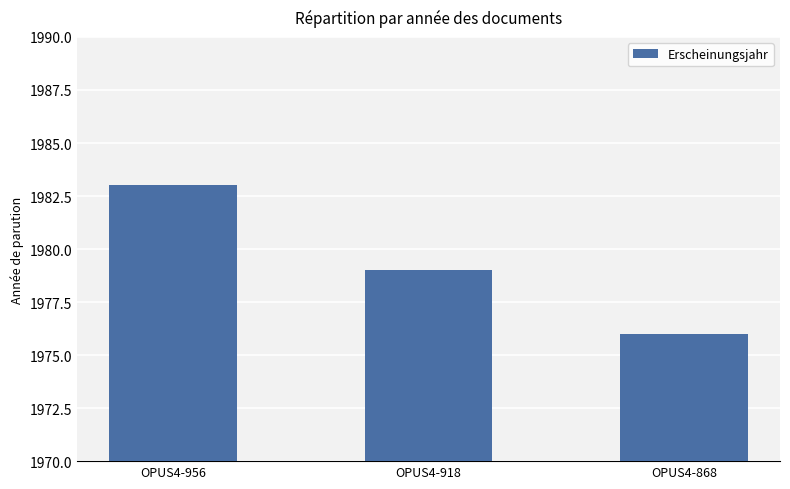

Approximately how many times larger is the value at OPUS4-956 compared to OPUS4-868?

1.0